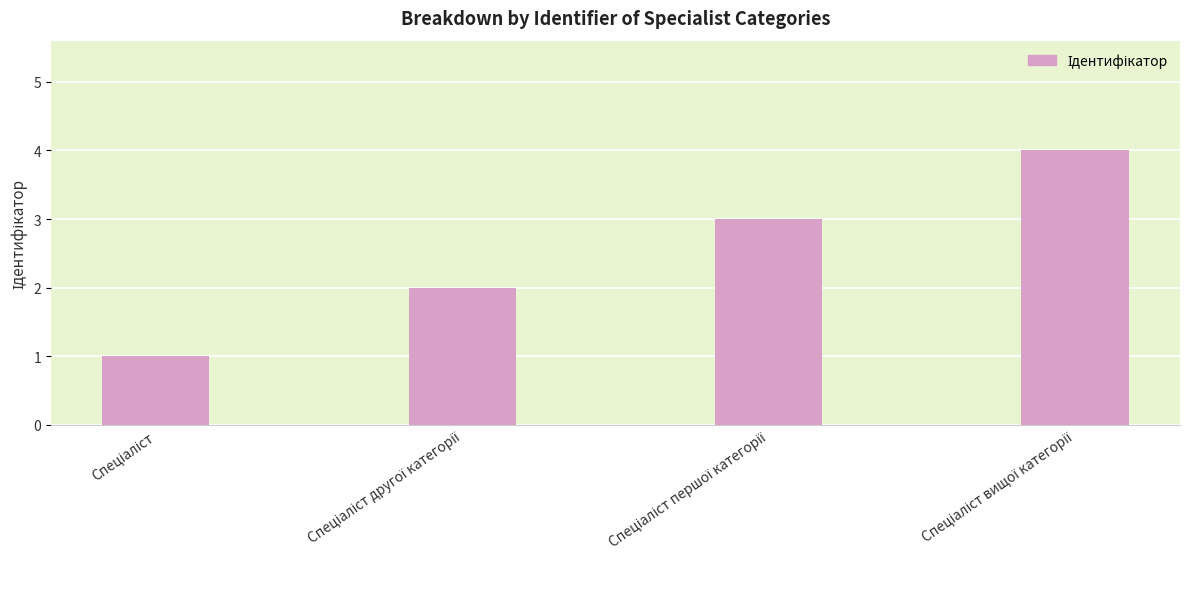

What is the sum of all values?

10